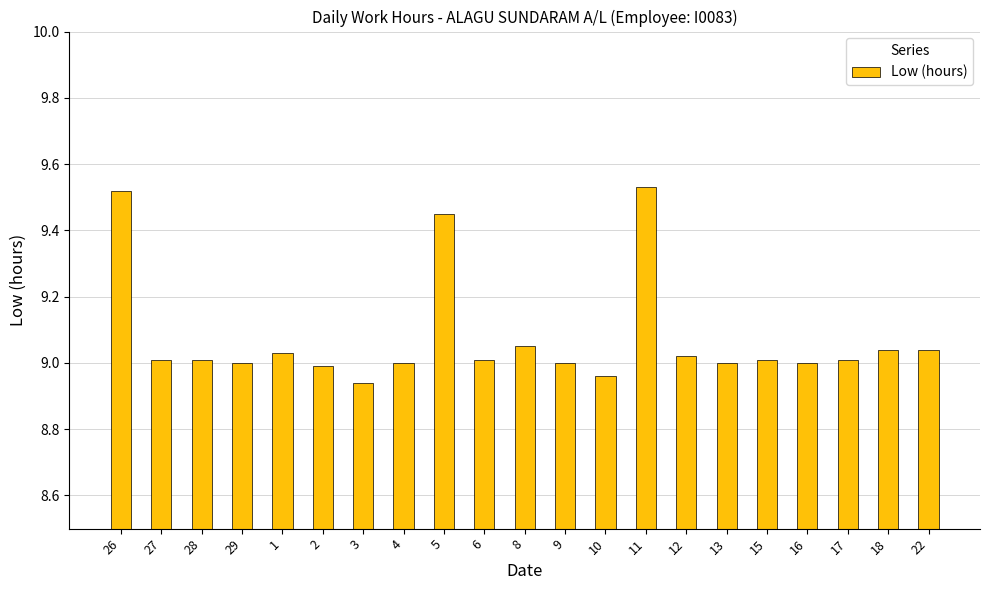

How many bars are there in total?

21